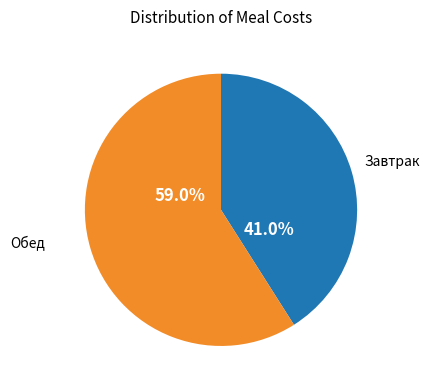

Count the number of slices in the pie.

2